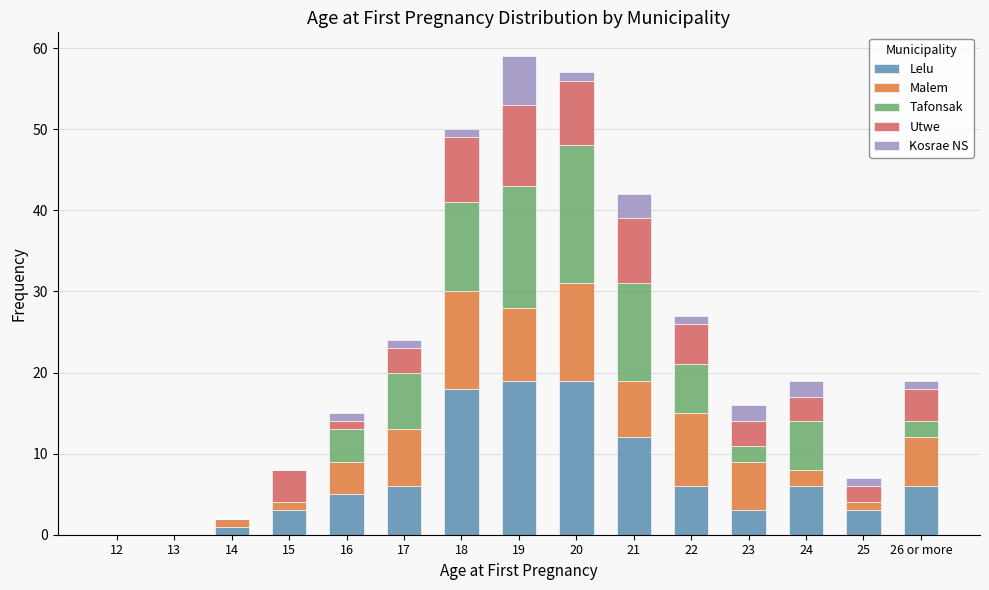

The Lelu series shows 7 at 21. True or false?

False